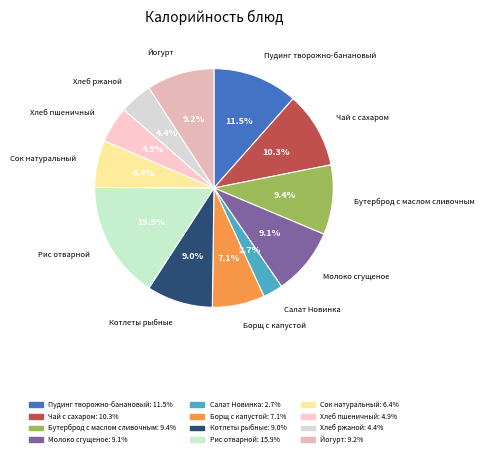

What is the largest slice in the pie chart?

Рис отварной